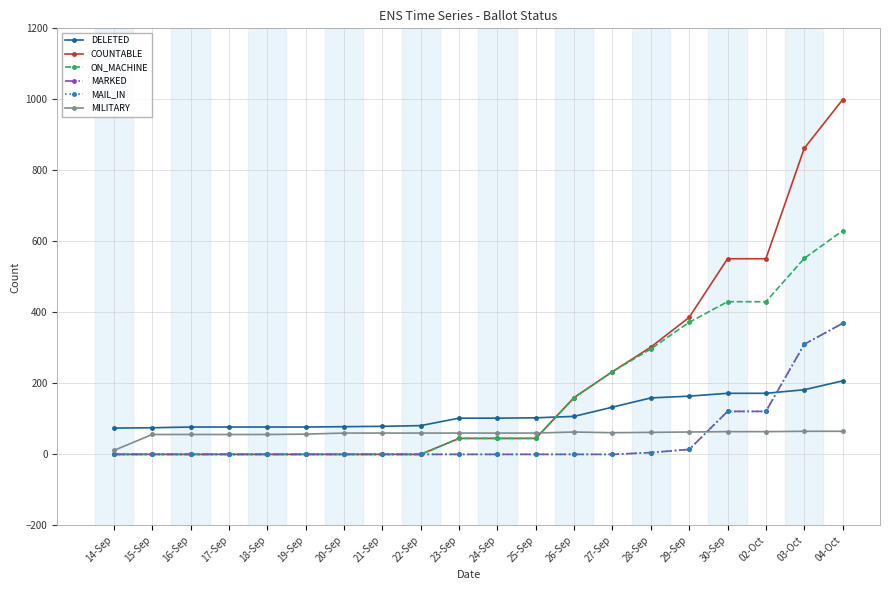

What is the average value of the COUNTABLE series?

209